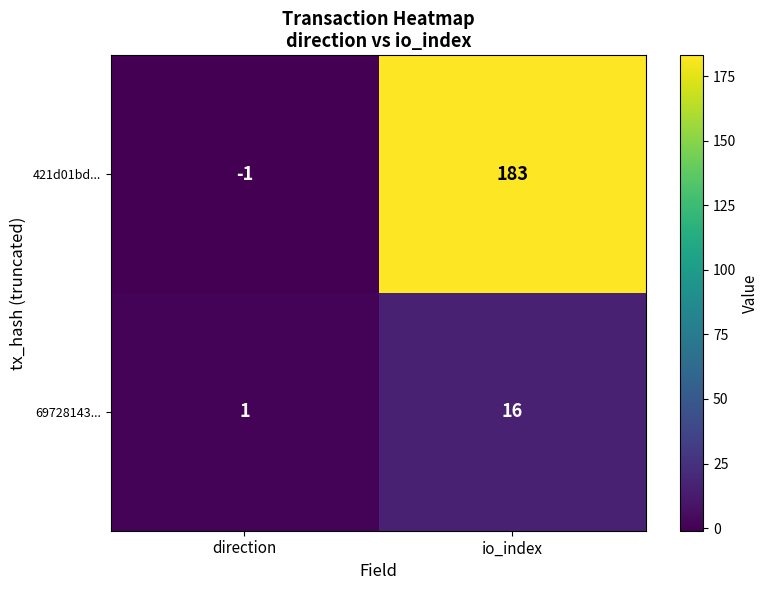

What is the highest value of the 421d01bd... series?

183